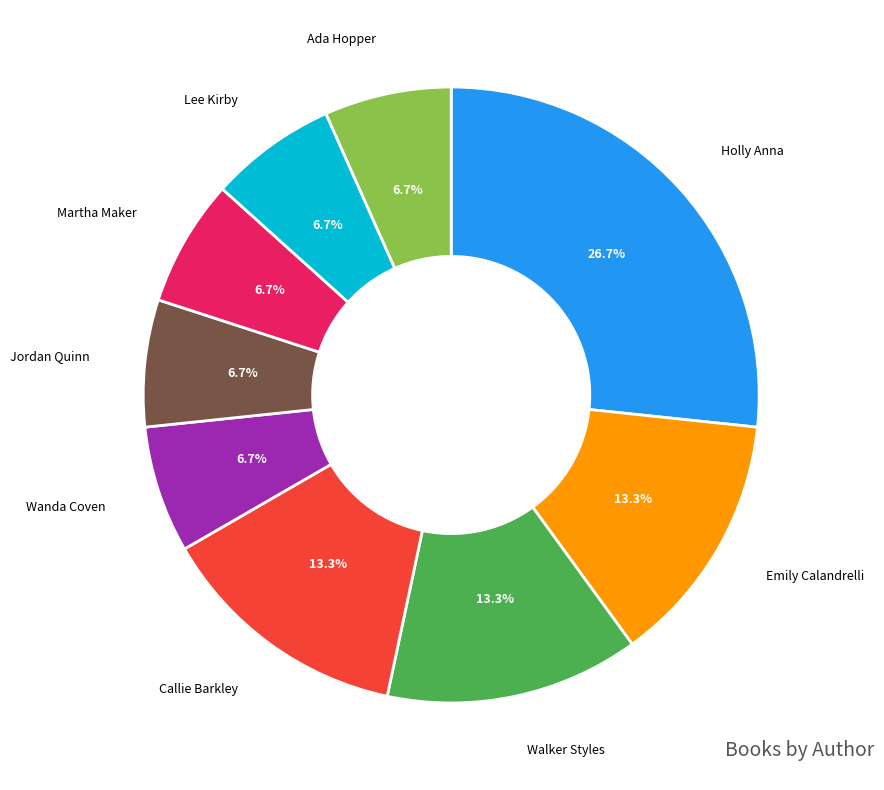

How many segments does this pie chart have?

9